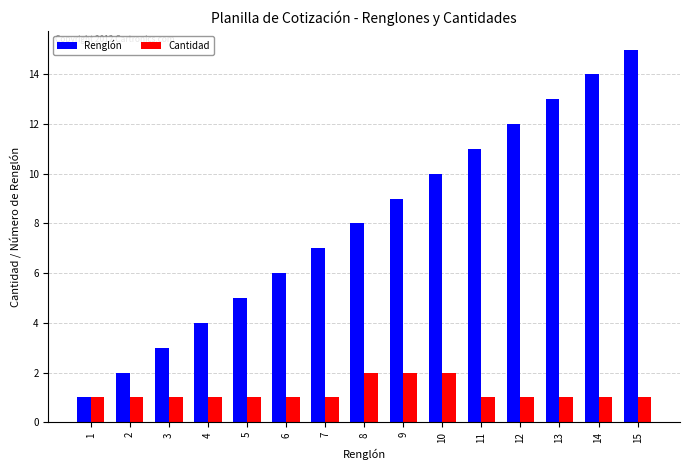

Reading left to right, extract all data points from this chart.

Renglón: 1=1	2=2	3=3	4=4	5=5	6=6	7=7	8=8	9=9	10=10	11=11	12=12	13=13	14=14	15=15
Cantidad: 1=1	2=1	3=1	4=1	5=1	6=1	7=1	8=2	9=2	10=2	11=1	12=1	13=1	14=1	15=1